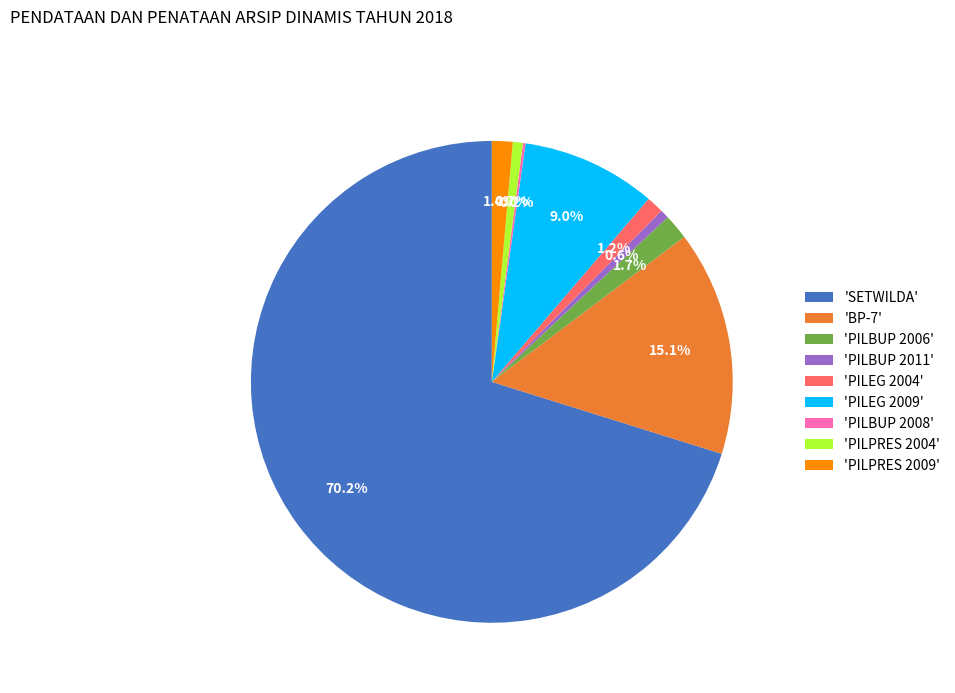

Combined, do 'SETWILDA' and 'PILPRES 2004' account for over 50%?

Yes